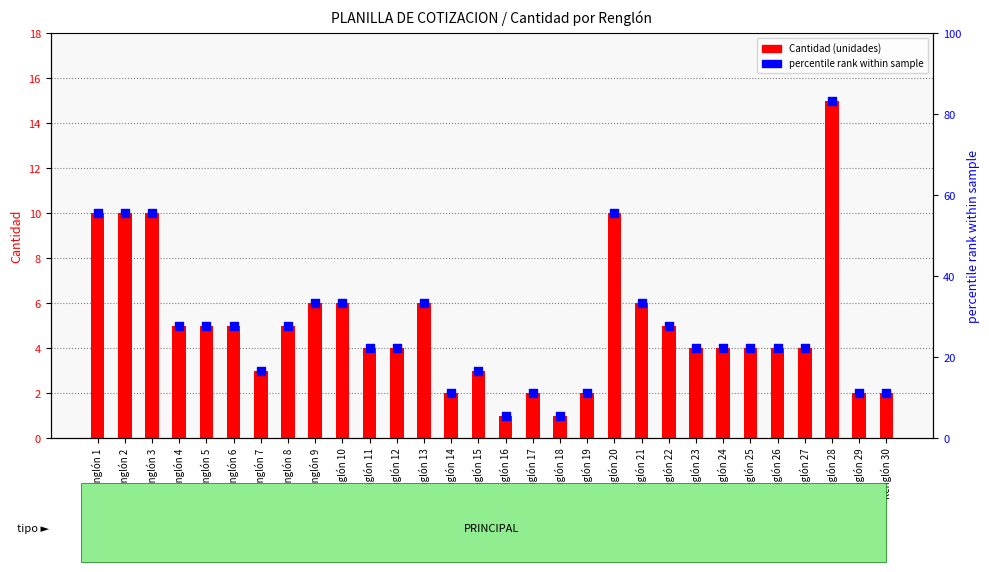

Is the value of Valor puntual at Renglón 12 greater than the value of Cantidad at Renglón 22?

No